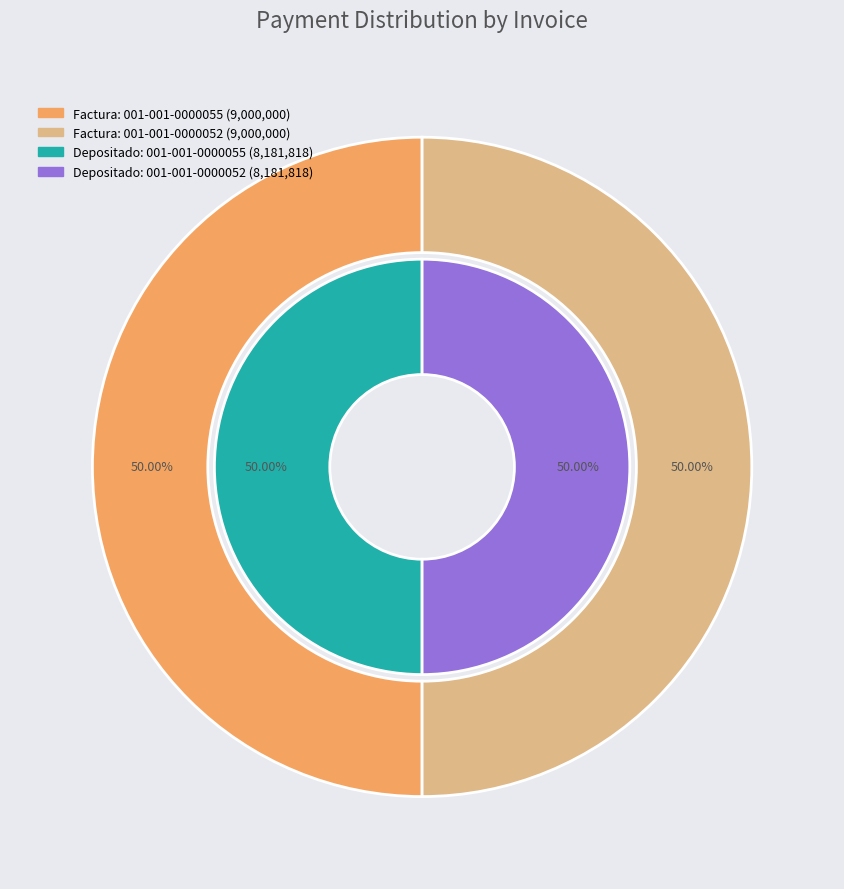

Do 001-001-0000055 and 001-001-0000052 together represent more than half of the pie?

Yes